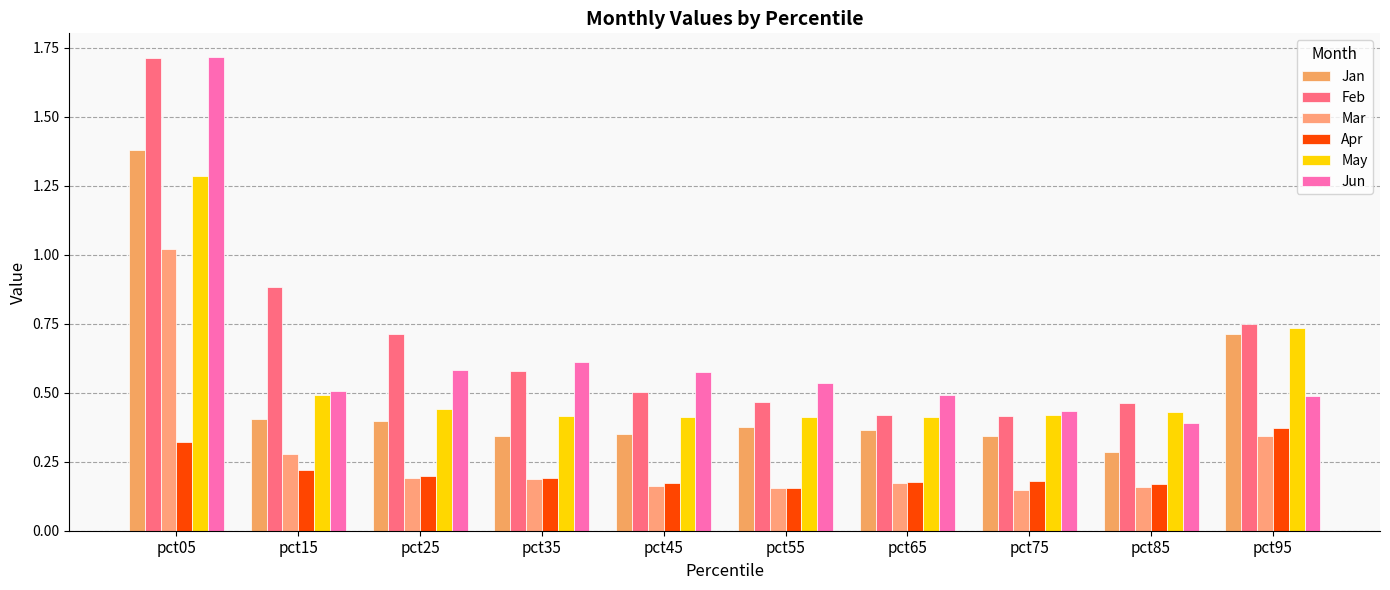

List the labels in order of Mar value, largest first.

pct05, pct95, pct15, pct25, pct35, pct65, pct45, pct85, pct55, pct75